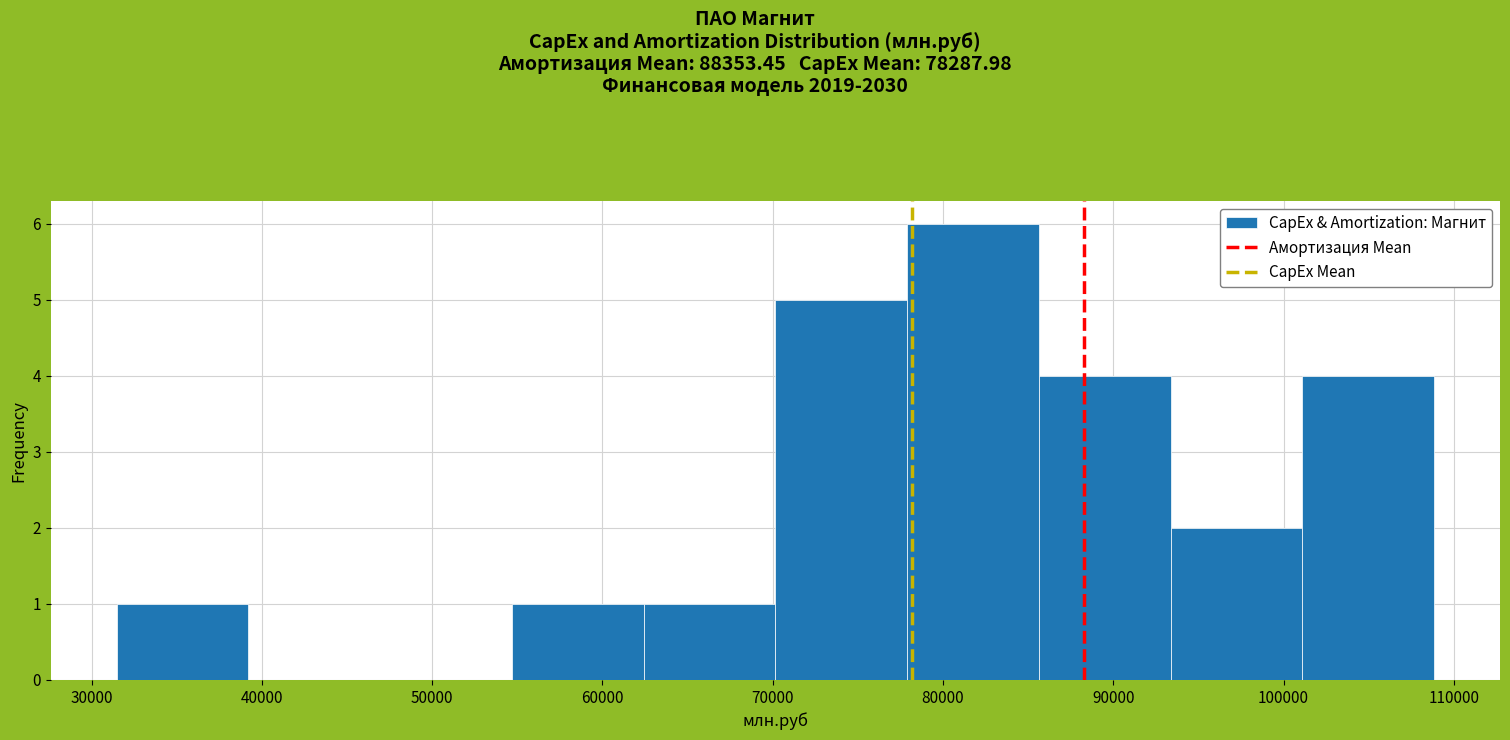

How tall is the bar that spans 86000 to 93000 on the x-axis? Neither the bar edges nor the heights are printed on the chart, so give them approximately, as read against the axes.

4